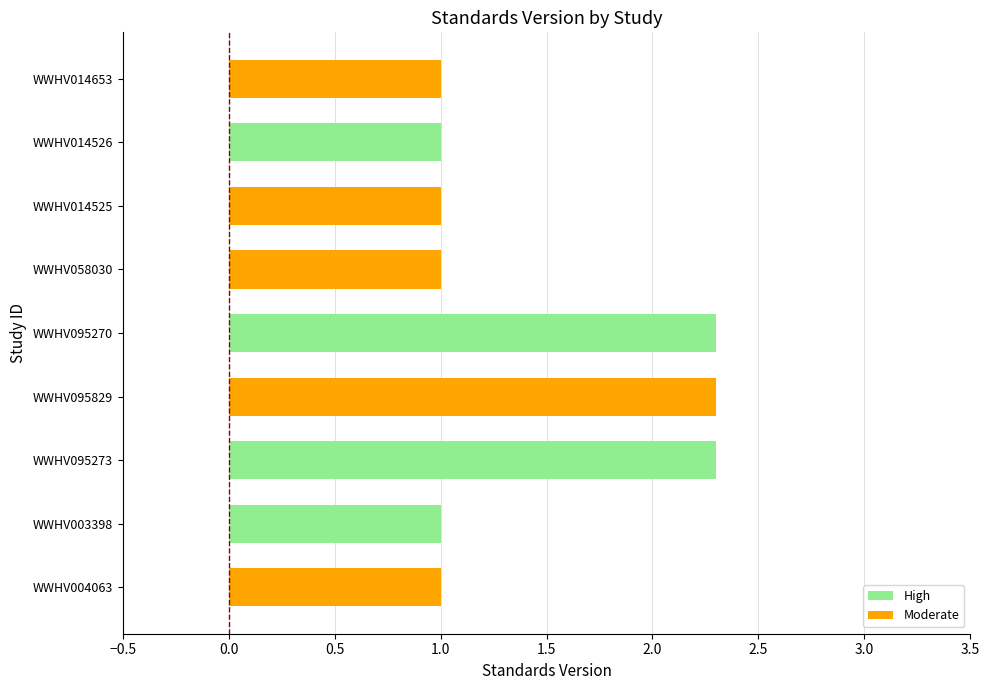

What is the label of the 5th bar from the right?

WWHV095270